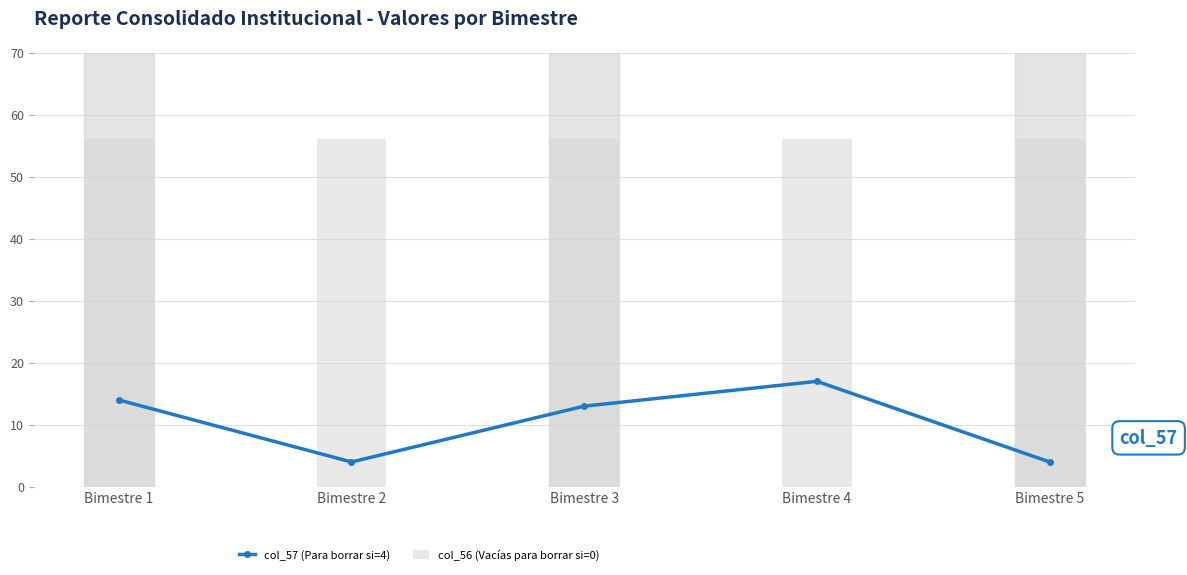

Does the chart contain stacked bars?

No